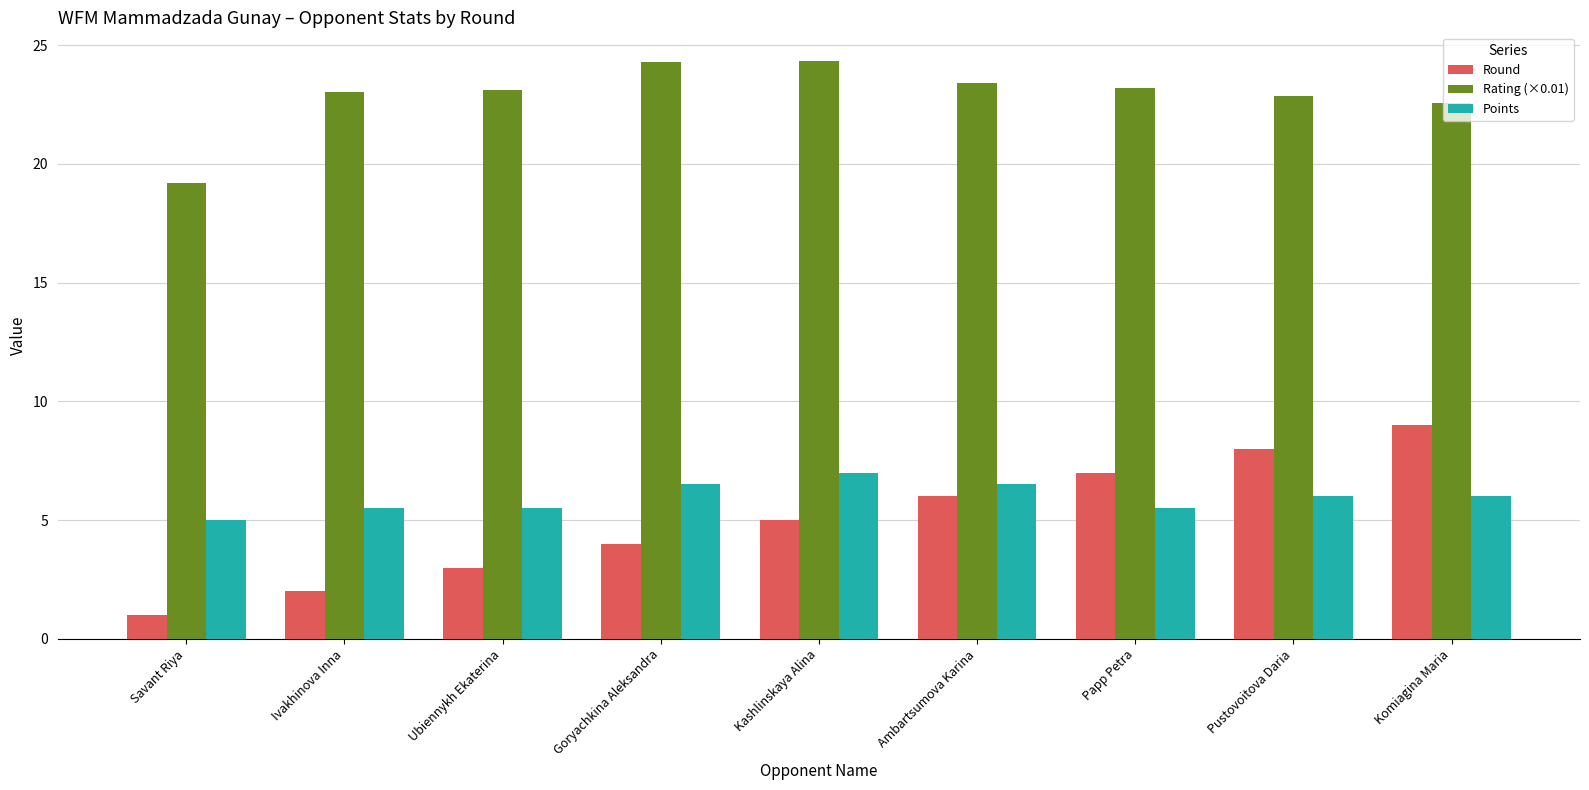

Rank the series by their maximum value, from lowest to highest.

Points, Round, Rating (×0.01)